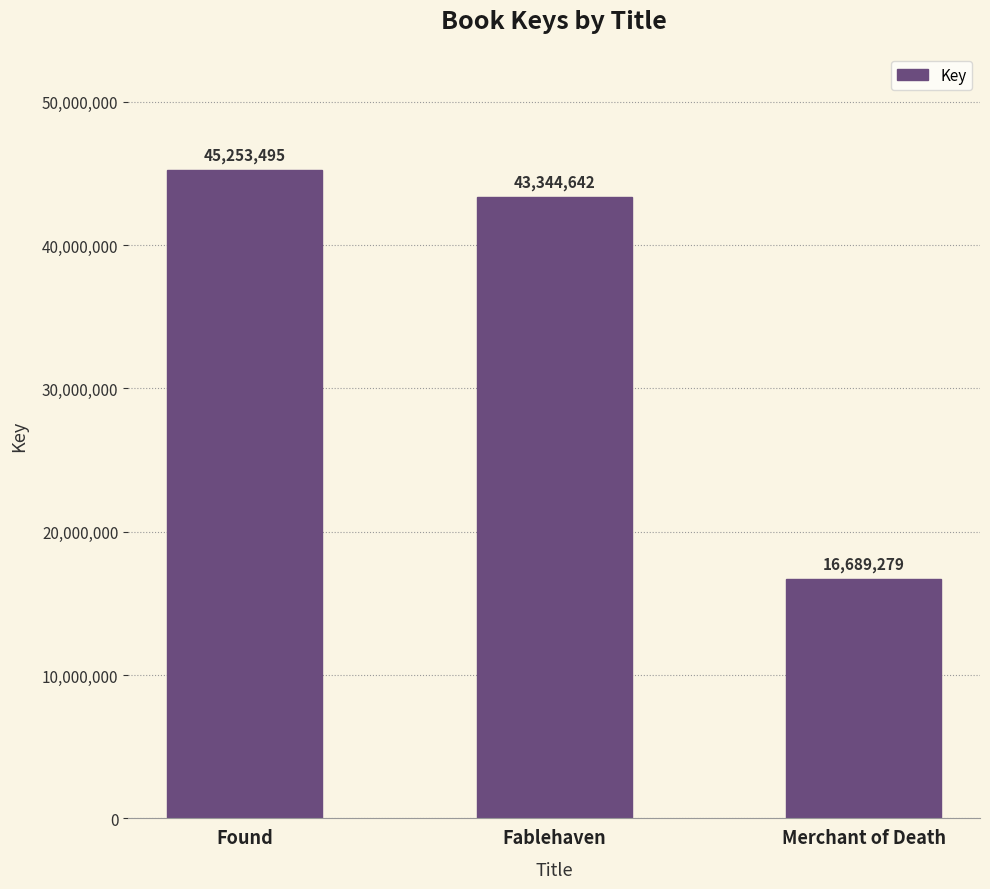

What is the change in value from Found to Merchant of Death?

-28564216